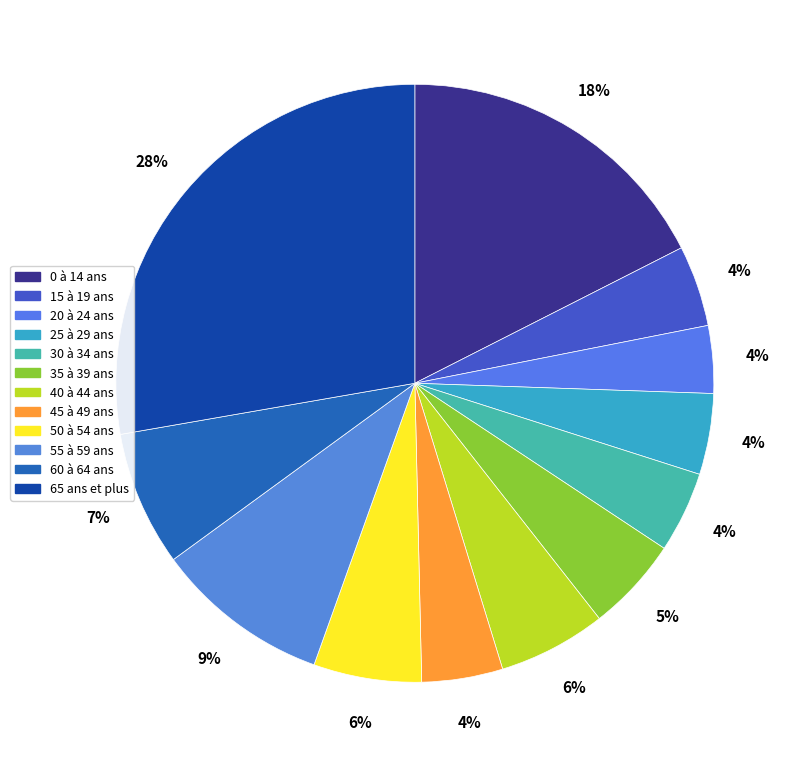

Count the number of slices in the pie.

12